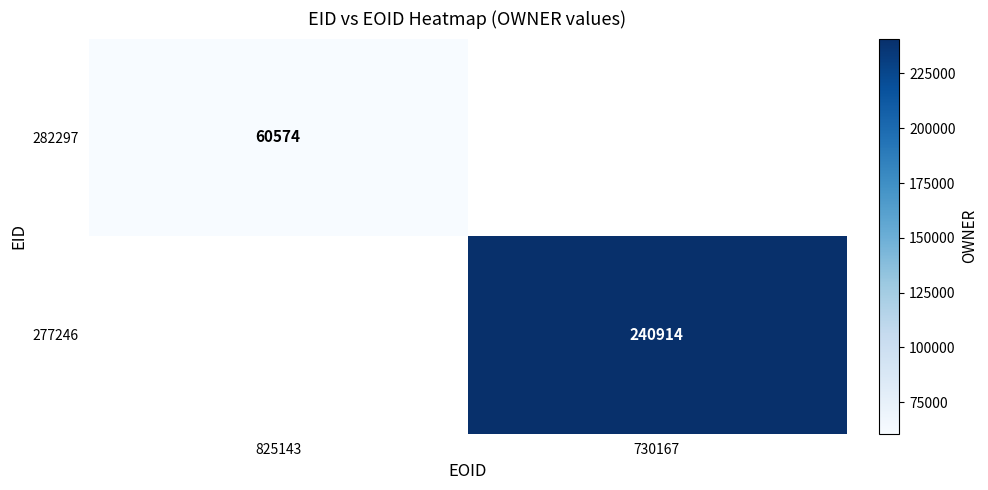

Is it true that 277246 equals 240914 at 730167?

True